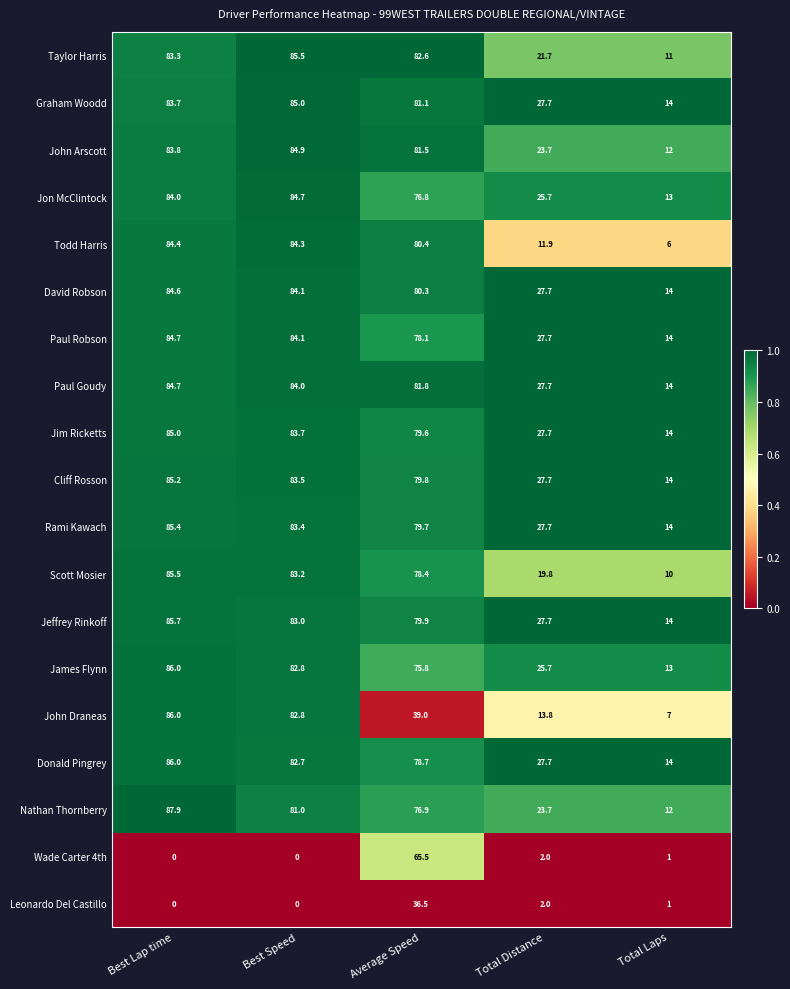

Is it true that Jon McClintock equals 13.0 at Total Laps?

True